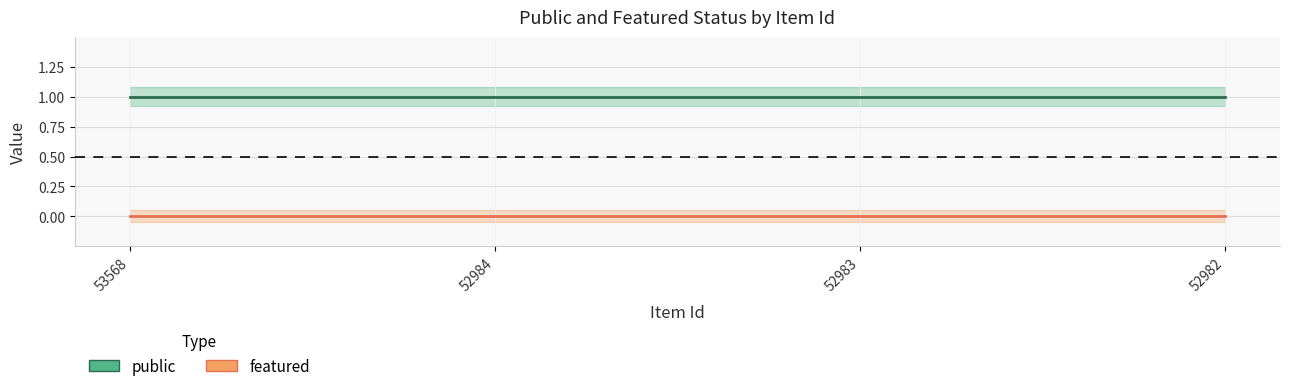

The public series shows 1 at 52982. True or false?

True